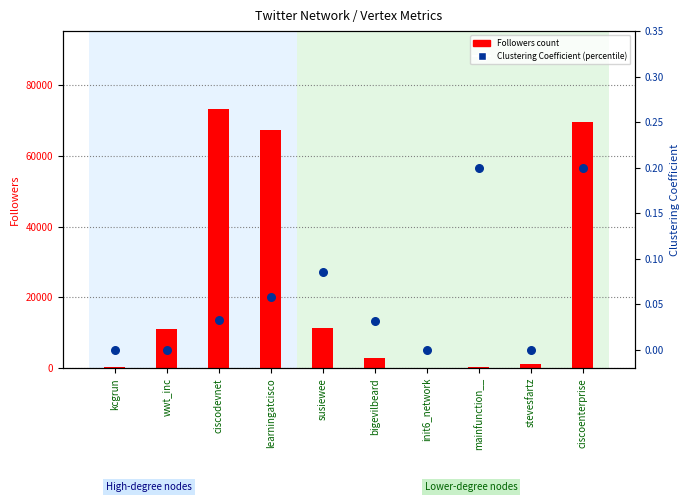

At how many categories does at least one series exceed 24081?

3